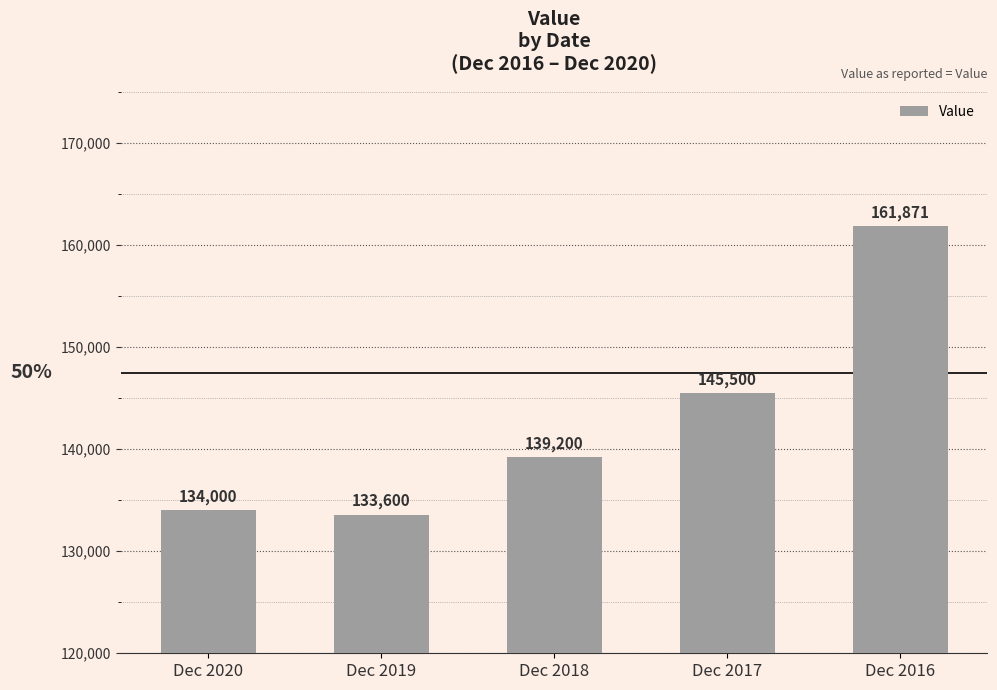

How many bars are there in total?

5